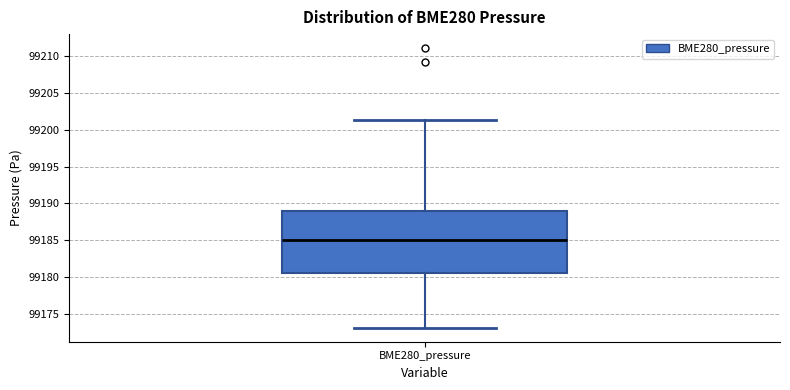

Read this box plot against the y-axis: the position of the median line, the range covered by the box, and the ends of both whiskers. The values are not printed on the chart, so give them approximately, as read against the axis.

median 99185.0, box 99180.5 to 99189.0, whiskers 99173.0 to 99201.5